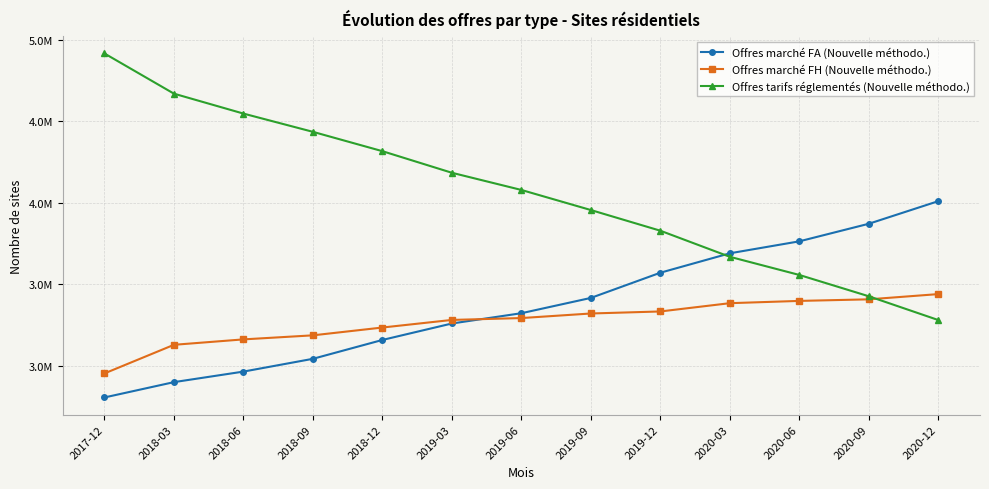

At which label does Offres marché FA (Nouvelle méthodo.) first exceed 3322018?

2019-09